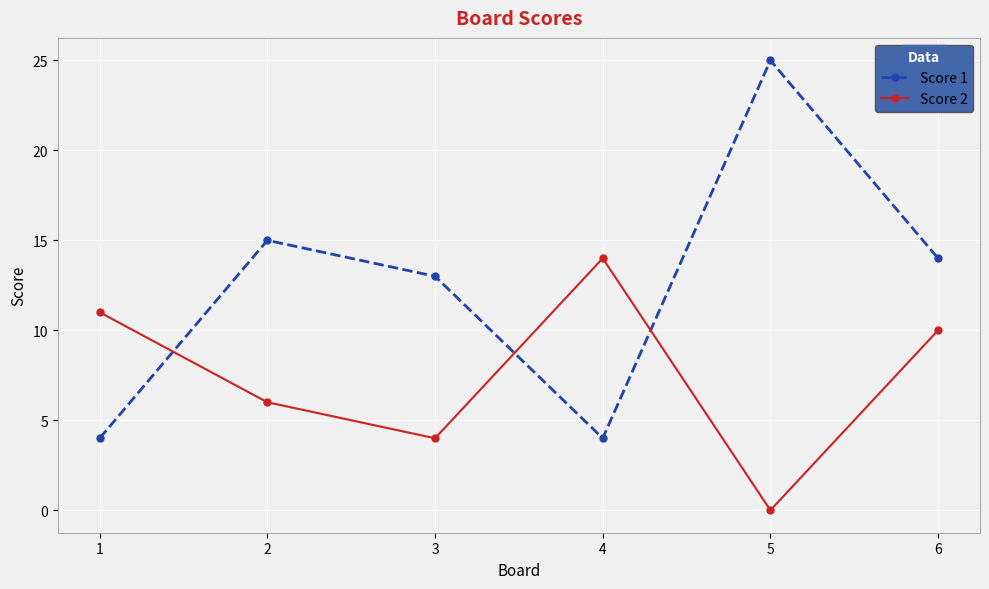

How many categories are shown in the chart?

6